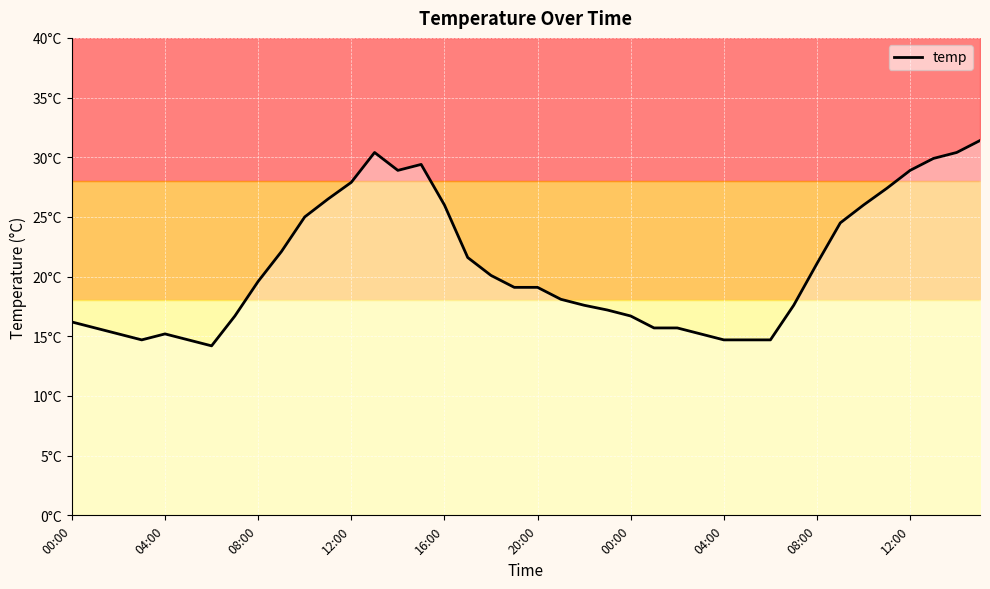

Where does the data first go above 19?

08:00